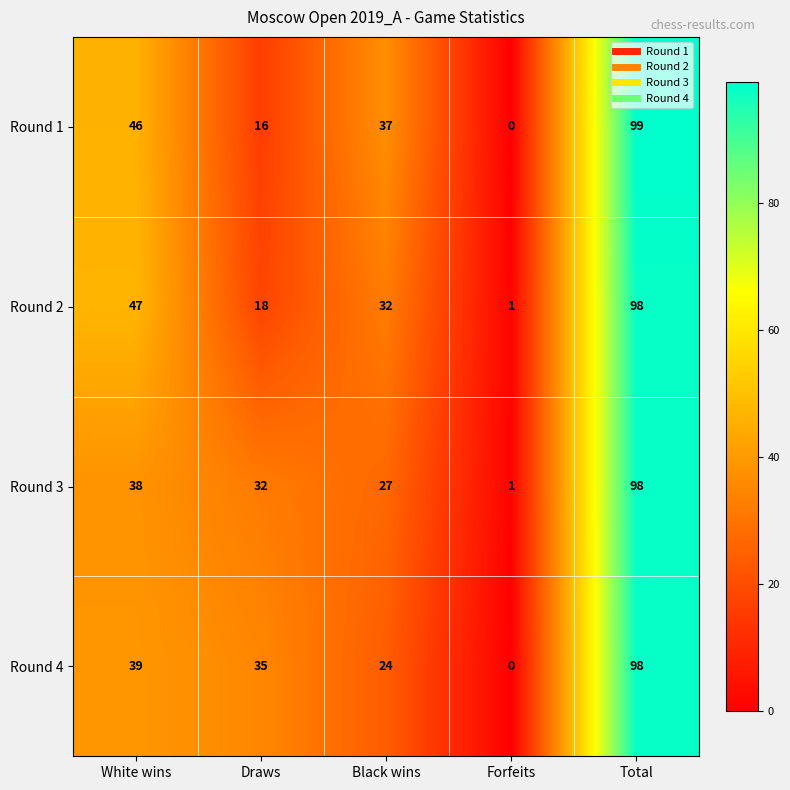

At White wins, list the series in order from smallest to largest.

Round 3, Round 4, Round 1, Round 2